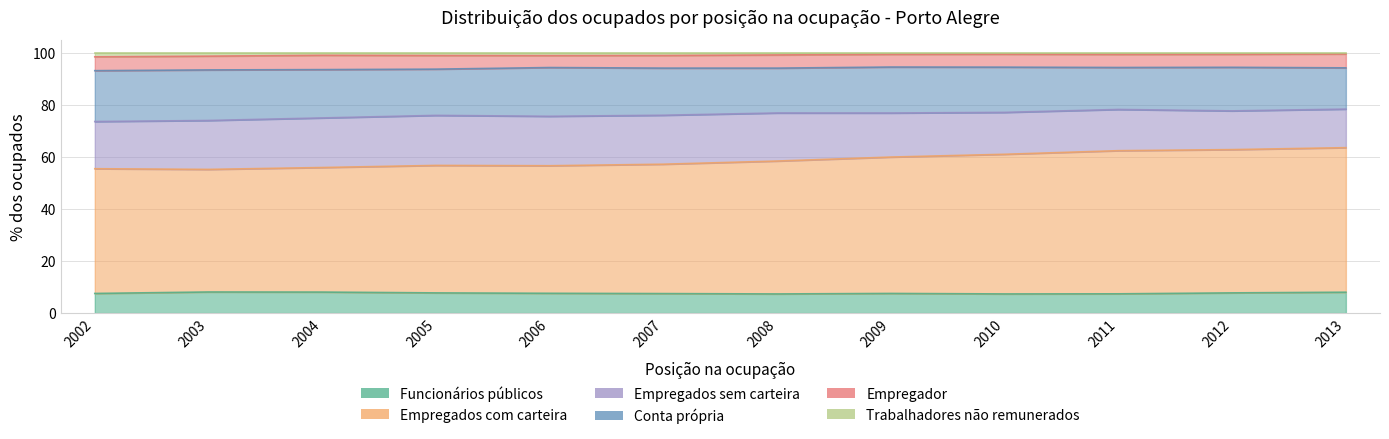

How many categories are shown in the chart?

12